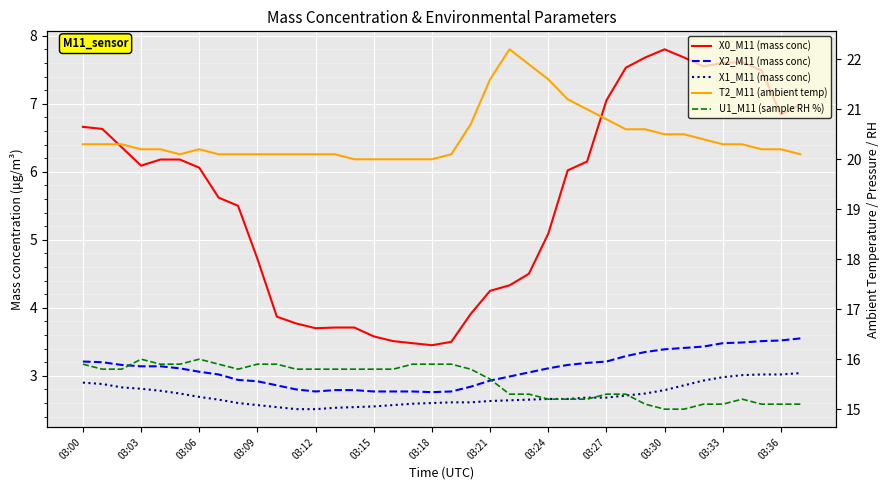

True or false: U1_M11 (sample RH %) has a value of 15.8 at 03:15.

True